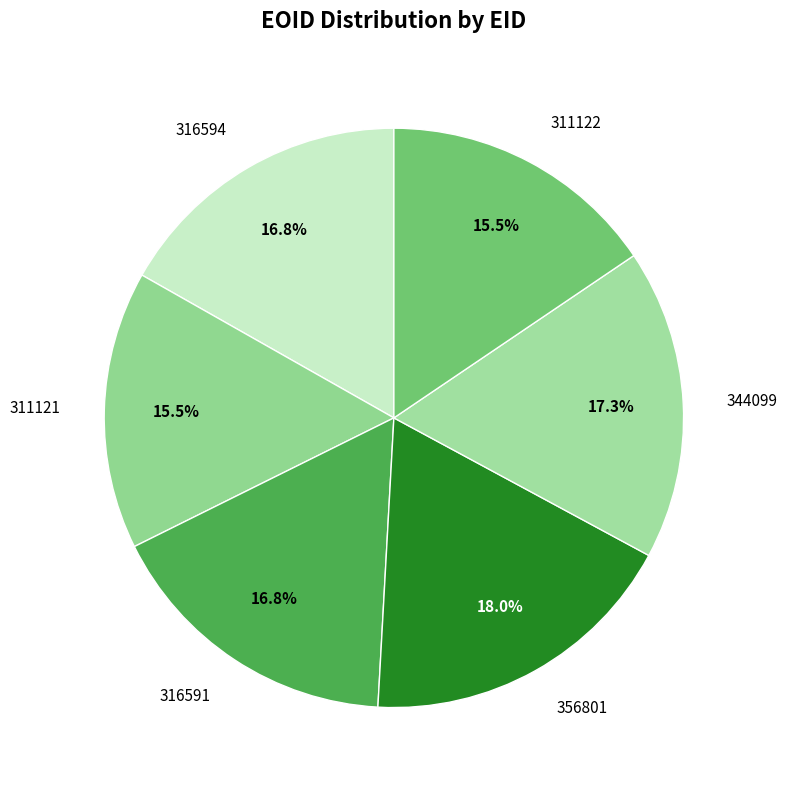

Do 344099 and 311121 together represent more than half of the pie?

No